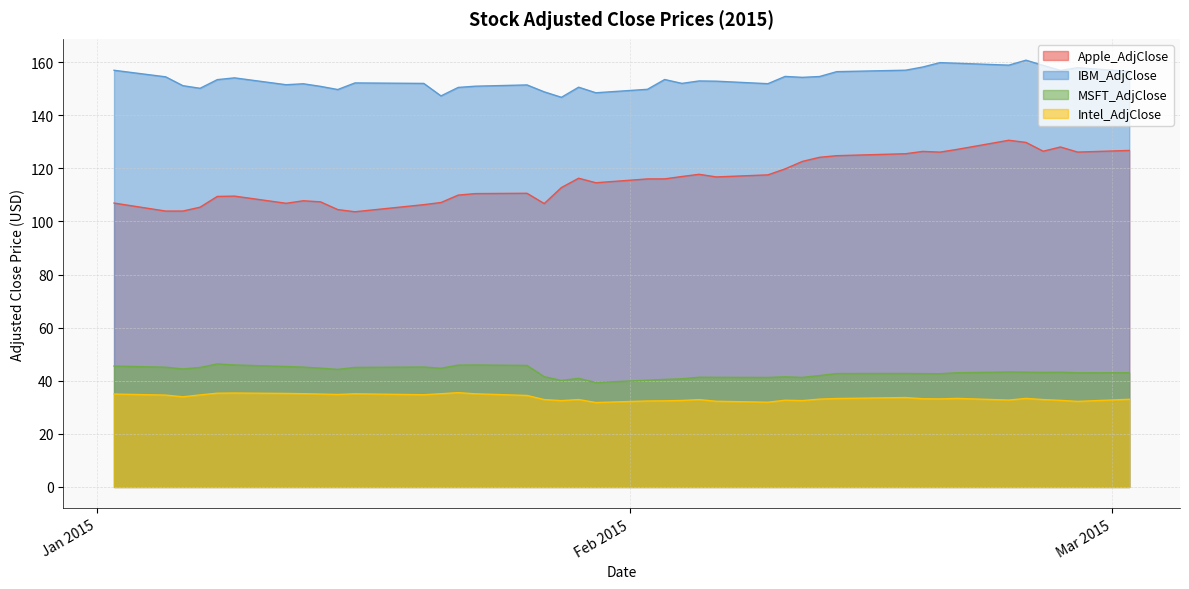

What is the sum of all Intel_AdjClose values?

1345.4